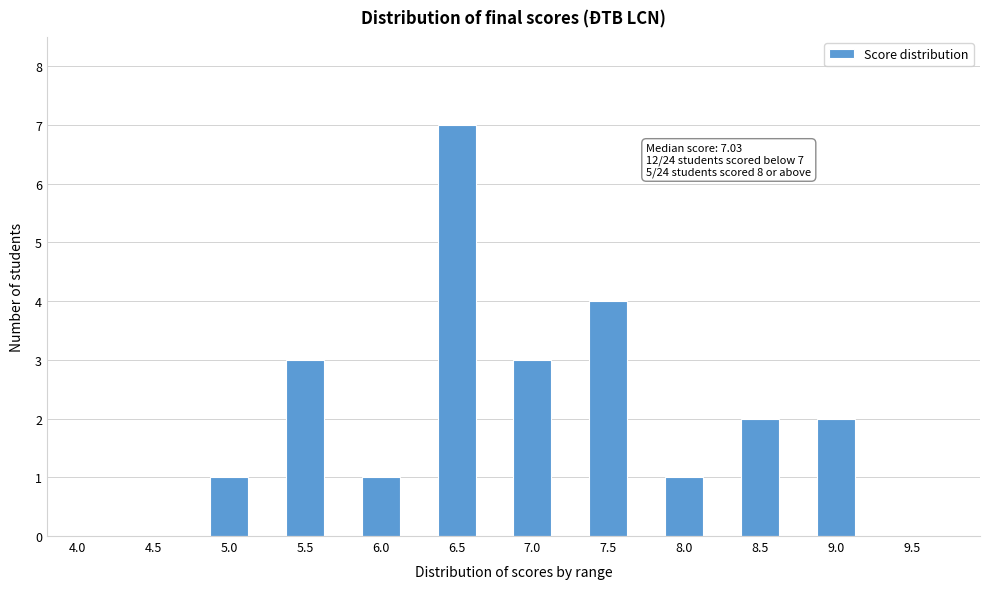

Reading left to right, what are all the values shown in this chart?

4.0=0	4.5=0	5.0=1	5.5=3	6.0=1	6.5=7	7.0=3	7.5=4	8.0=1	8.5=2	9.0=2	9.5=0